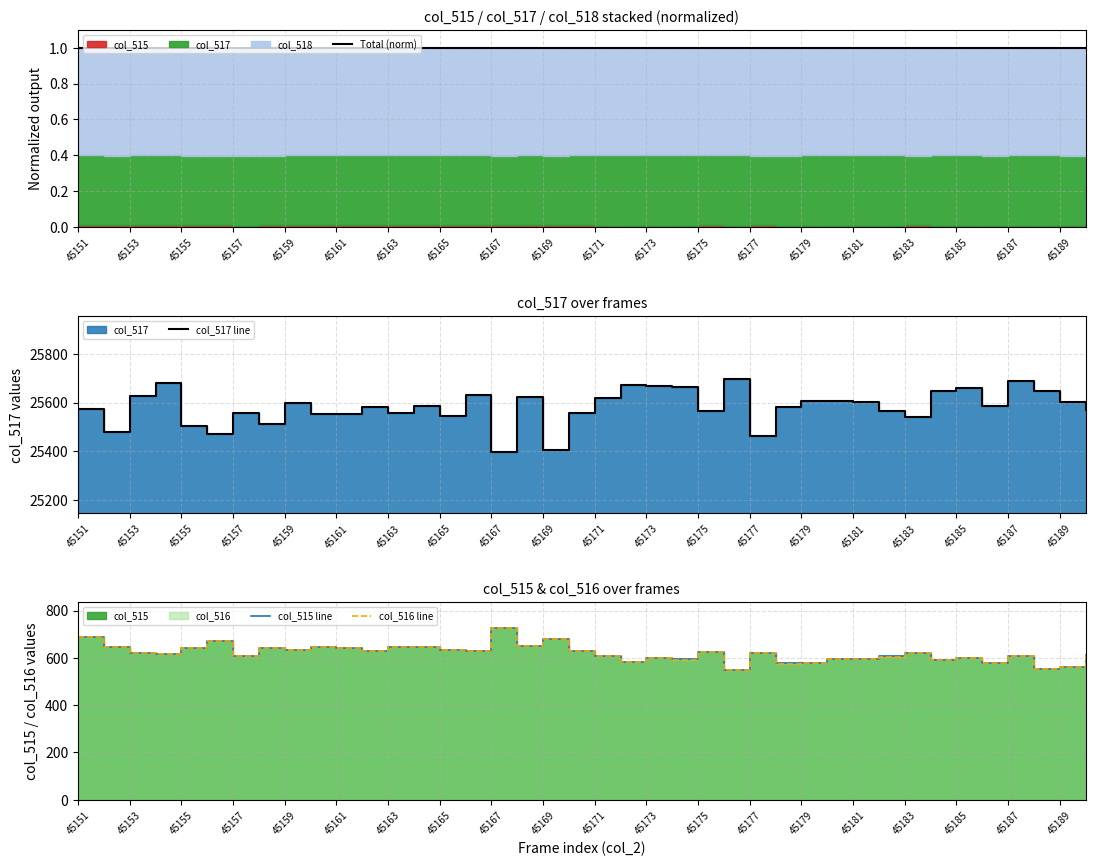

What is the difference between the col_516 line values at 33 and 36?

17